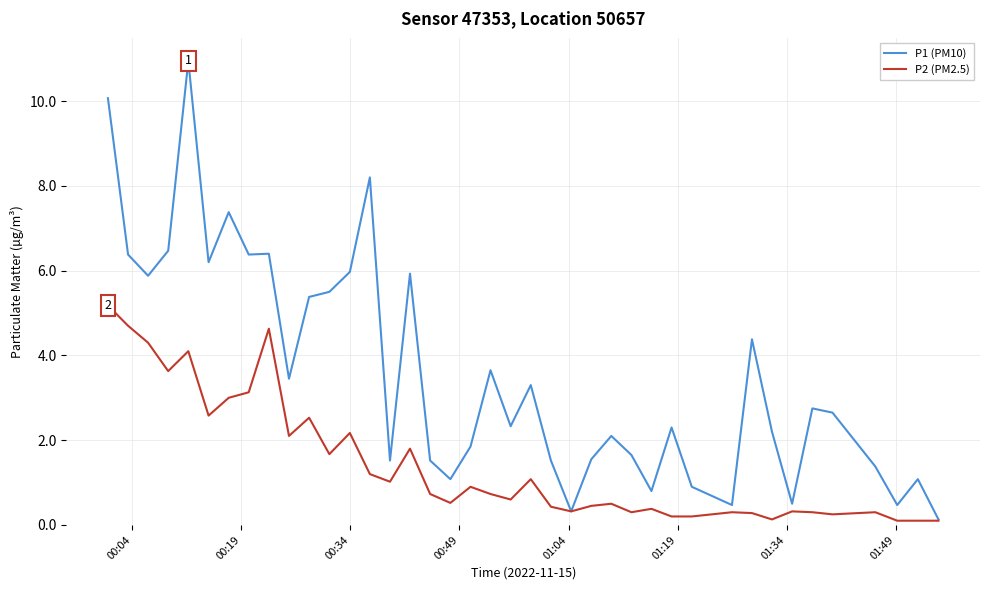

Does the chart display data point markers on the line(s)?

No